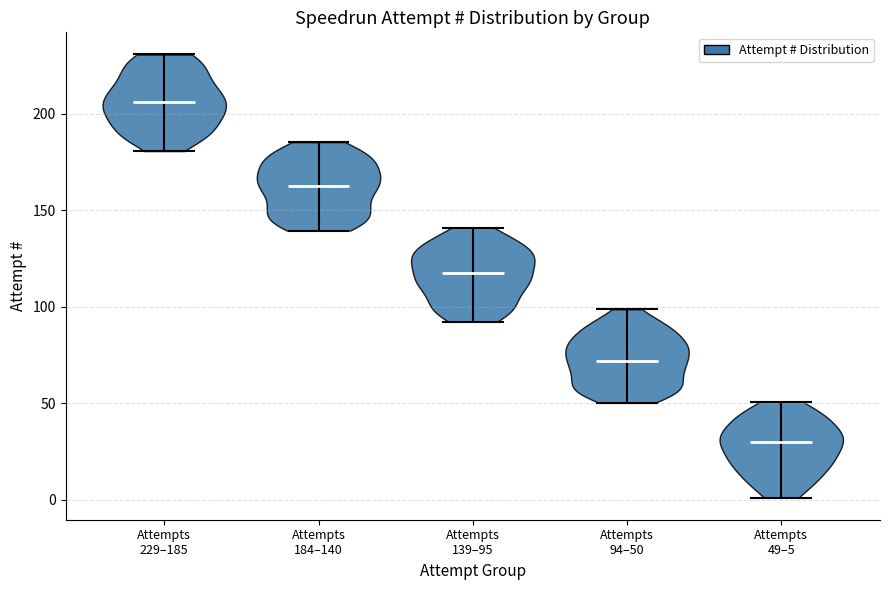

Reading left to right, read every violin against the y-axis: where its median line is, and the lowest and highest points it reaches. The values are not printed on the chart, so give them approximately, as read against the axis.

Attempts 229–185: median line 205, lowest point 180, highest point 230
Attempts 184–140: median line 165, lowest point 140, highest point 185
Attempts 139–95: median line 115, lowest point 90, highest point 140
Attempts 94–50: median line 70, lowest point 50, highest point 100
Attempts 49–5: median line 30, lowest point 0, highest point 50